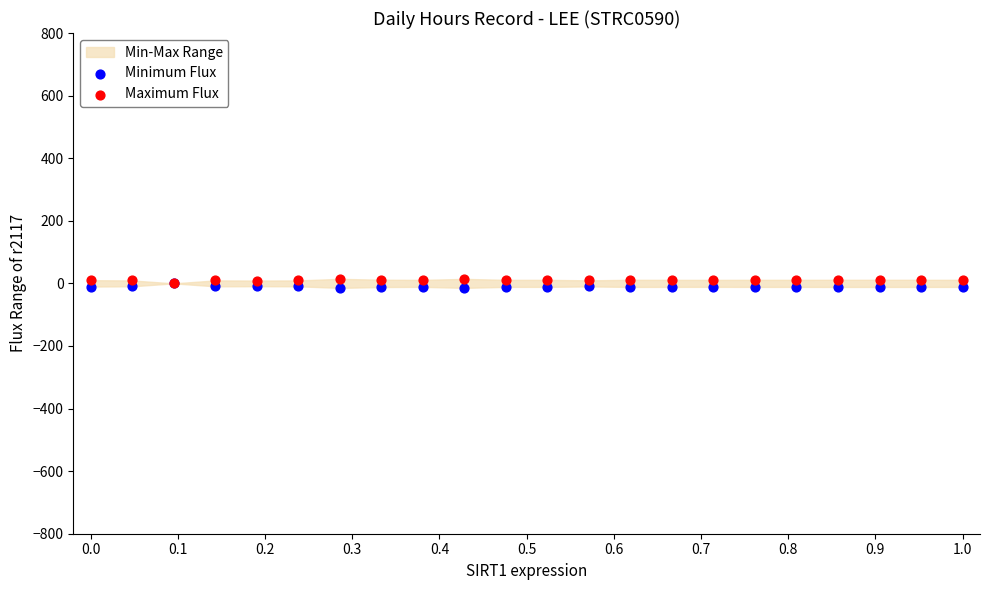

Which series has the largest Y range (max minus min)?

Minimum Flux